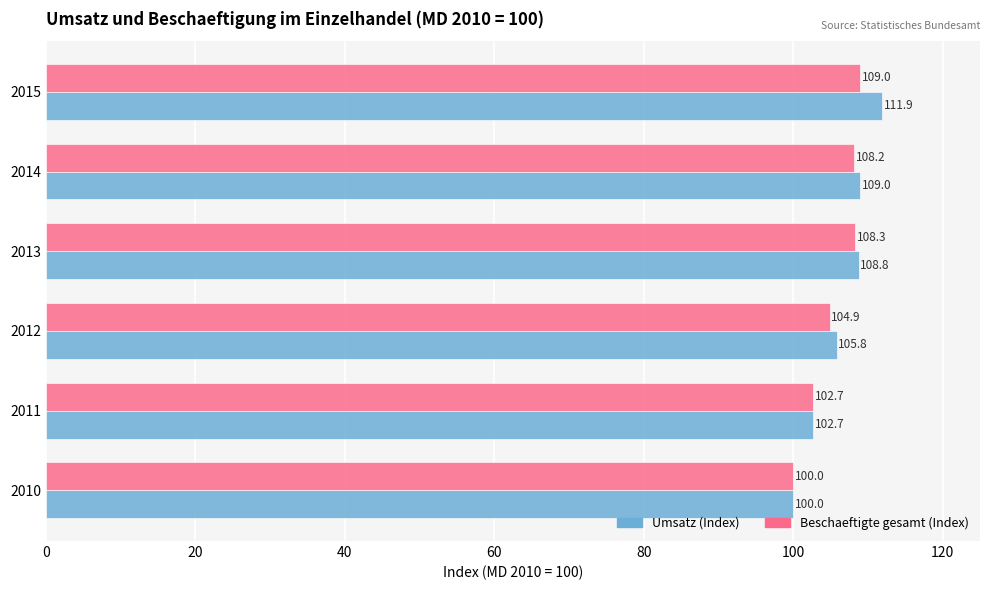

At which category is the sum across all series the highest?

2015